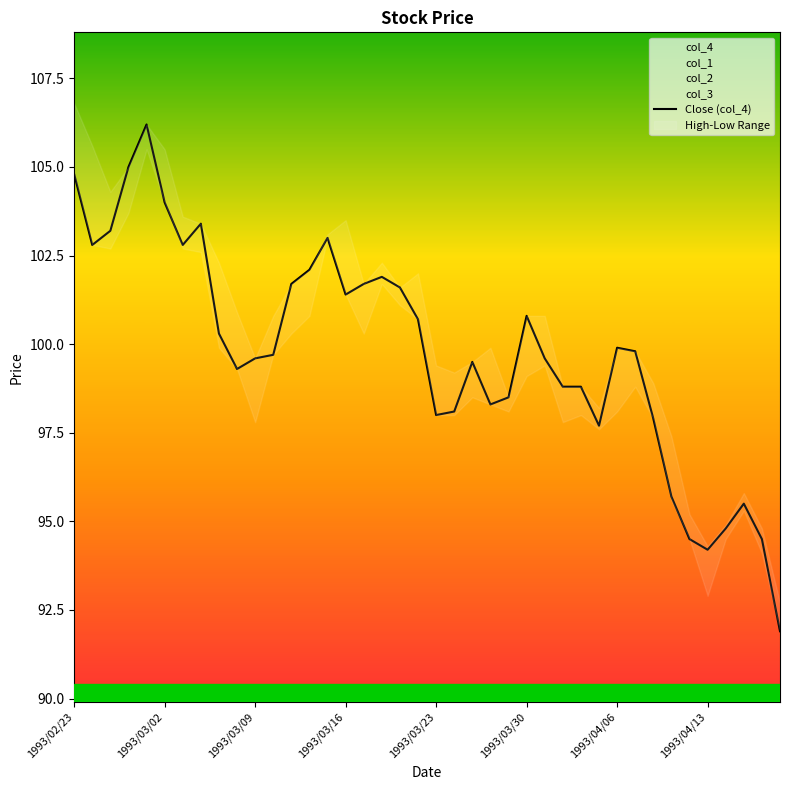

Where is the data nearest to the value 99?

27